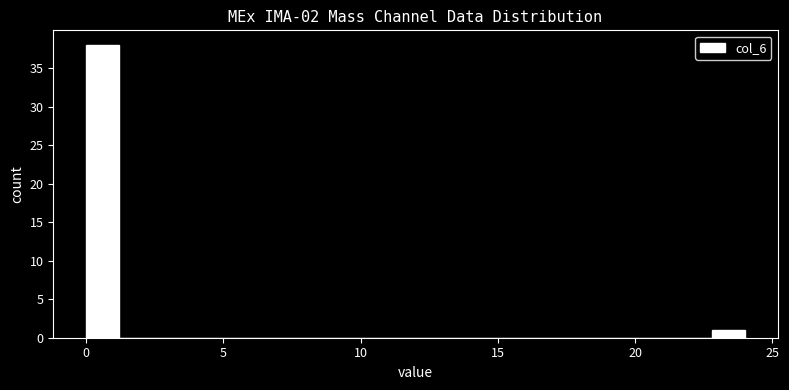

Around what value on the x-axis is the tallest bar? Give the approximate position of its centre, as read against the axis.

0.5